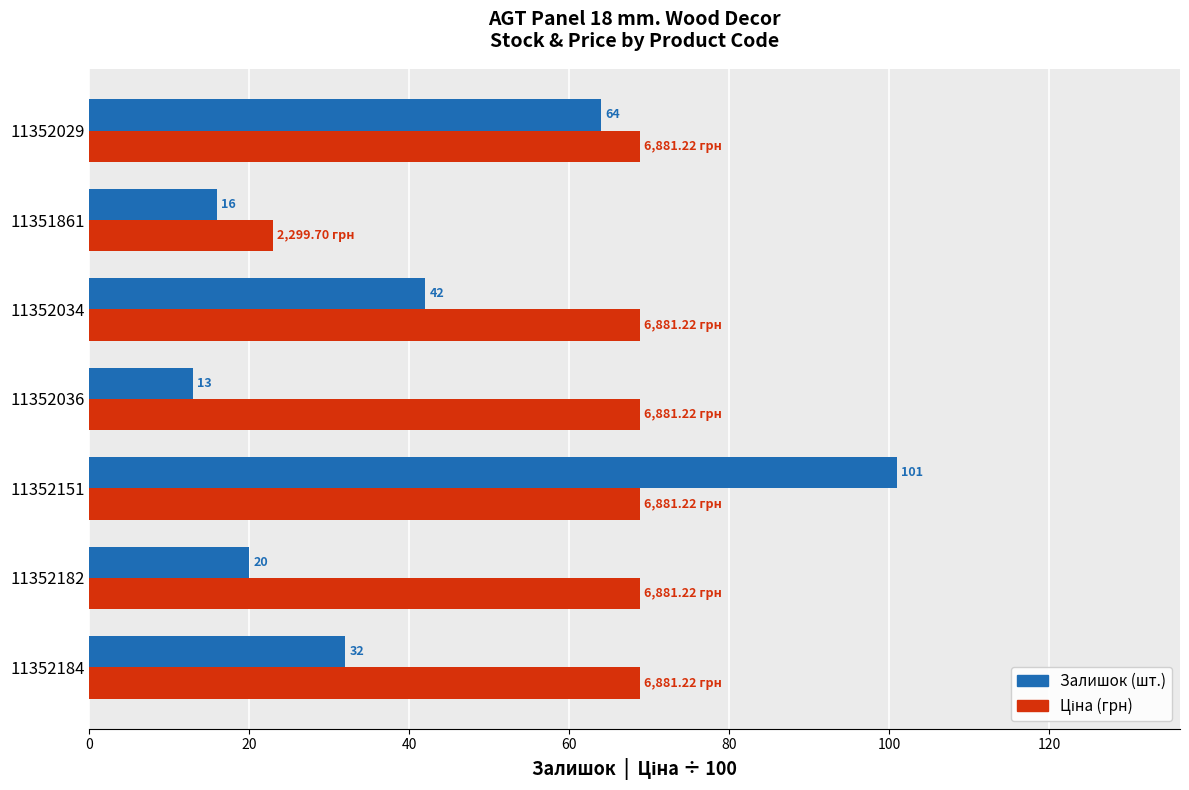

At which category is the sum across all series the highest?

11352151